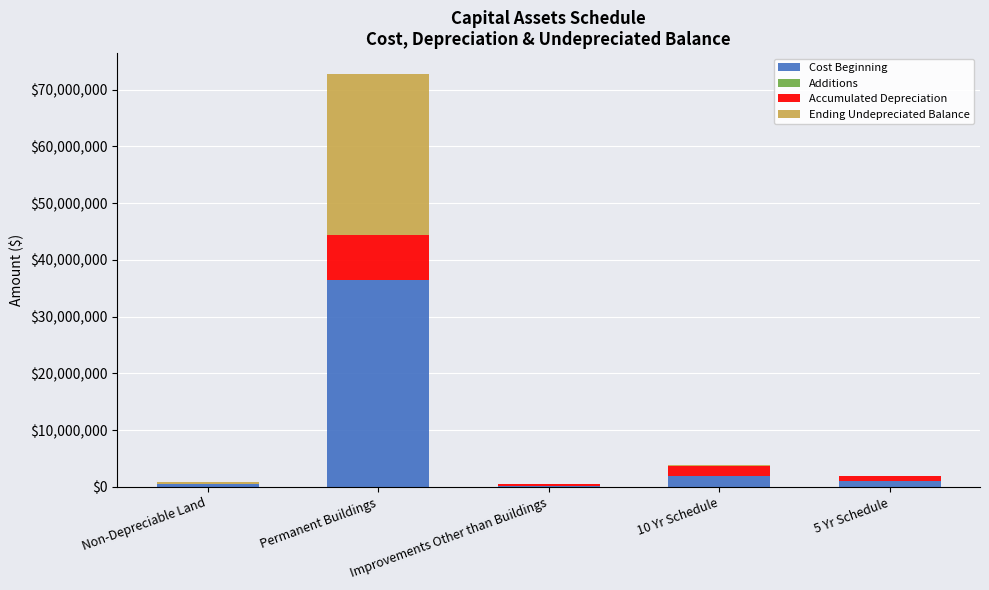

Are the bars horizontal?

No